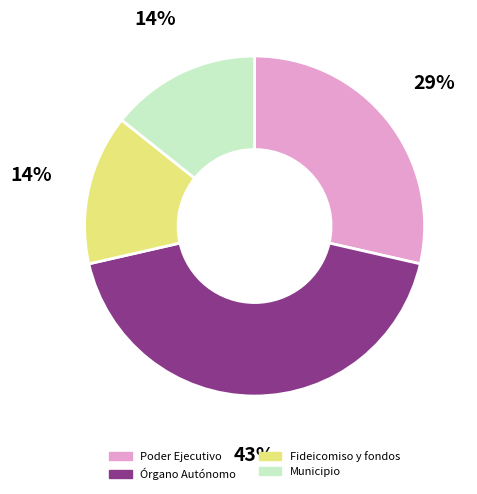

Which has a higher value, Municipio or Órgano Autónomo?

Órgano Autónomo